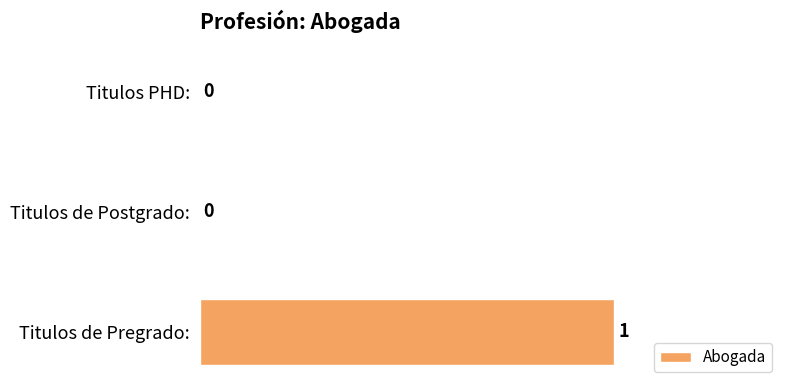

Reading bottom to top, what are all the values shown in this chart?

Titulos de Pregrado:=1	Titulos de Postgrado:=0	Titulos PHD:=0